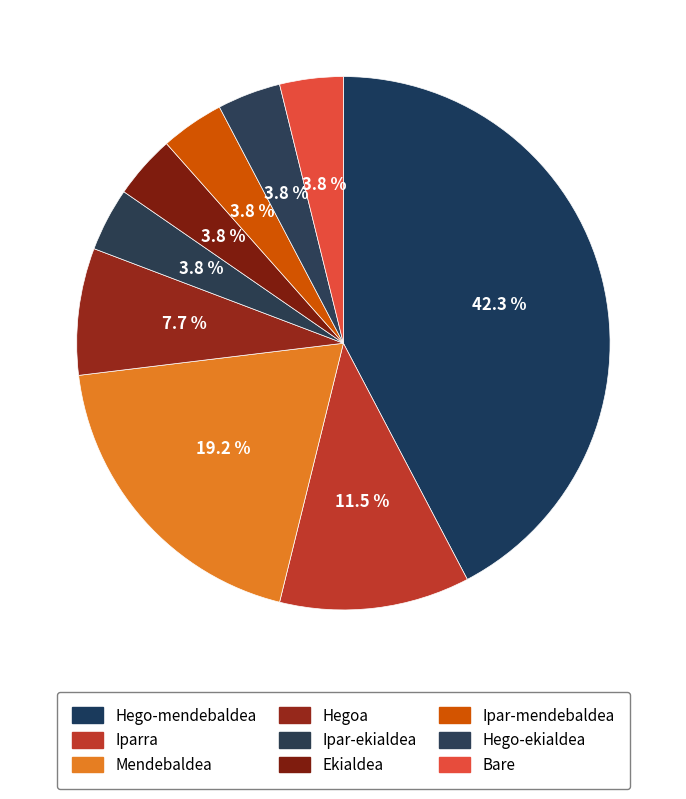

Is there a majority slice in this chart?

No